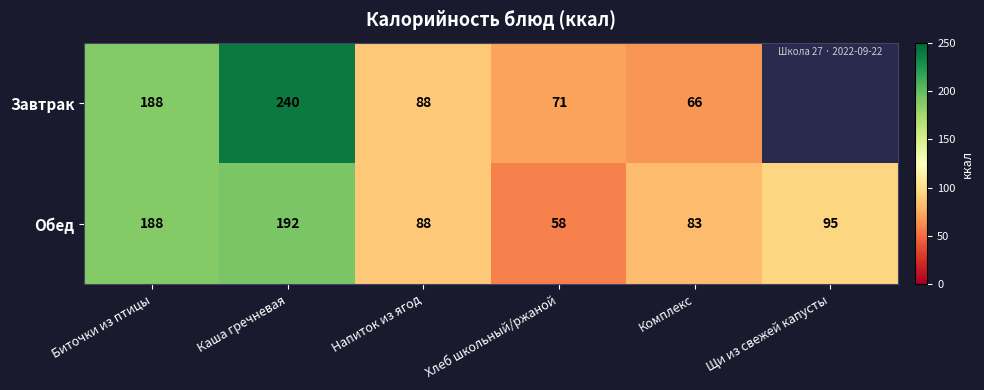

The Завтрак series shows 240 at Каша гречневая. True or false?

True